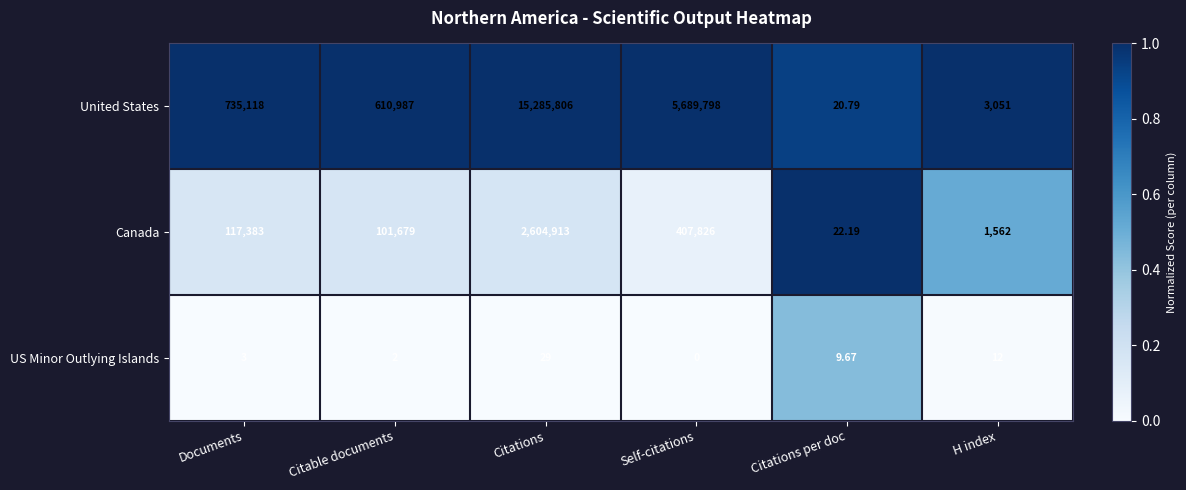

At Documents, list the series in order from smallest to largest.

US Minor Outlying Islands, Canada, United States